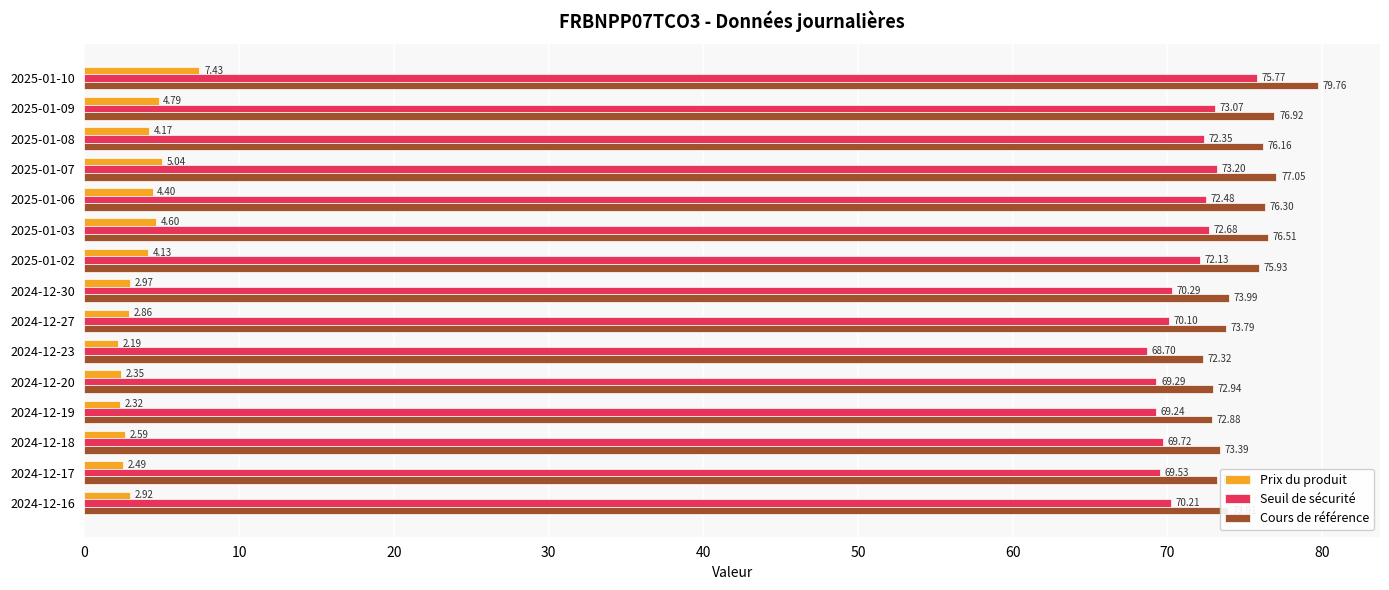

What is the difference between the maximum and minimum values in the Cours de référence series?

7.4